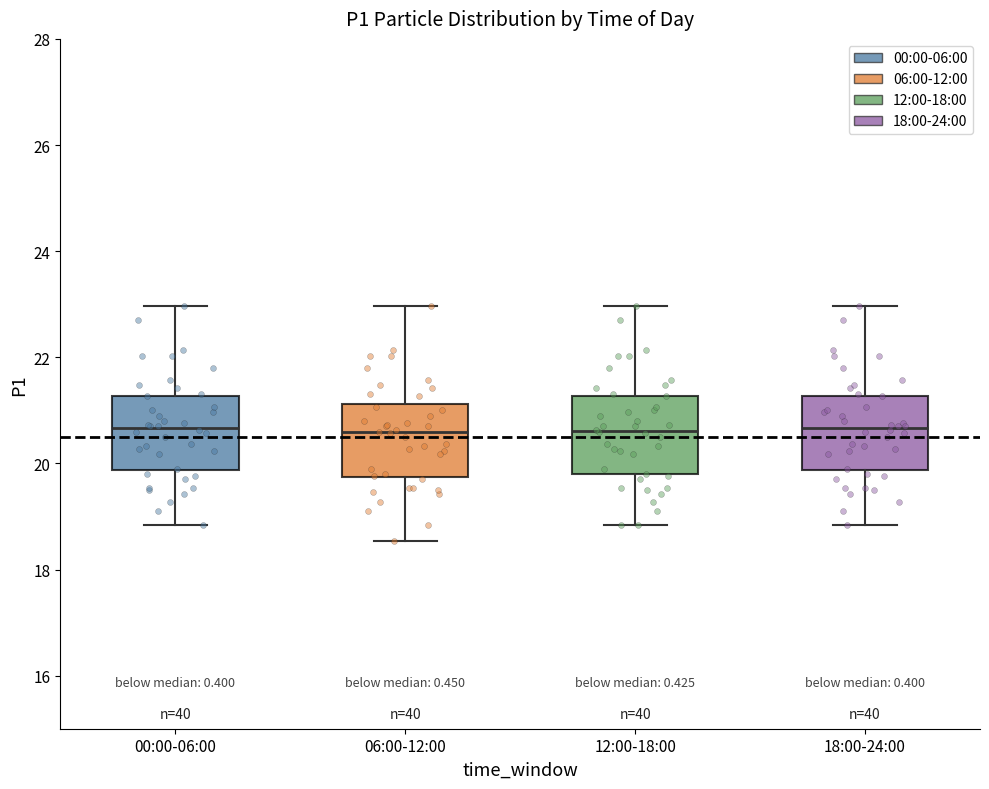

Reading left to right, transcribe this box plot: for each box, give where its median line is, the range the box spans, and where its two whiskers end, as read against the y-axis. The values are not printed on the chart, so give them approximately, as read against the axis.

00:00-06:00: median 20.6, box 19.8 to 21.2, whiskers 18.8 to 23.0
06:00-12:00: median 20.6, box 19.8 to 21.2, whiskers 18.6 to 23.0
12:00-18:00: median 20.6, box 19.8 to 21.2, whiskers 18.8 to 23.0
18:00-24:00: median 20.6, box 19.8 to 21.2, whiskers 18.8 to 23.0